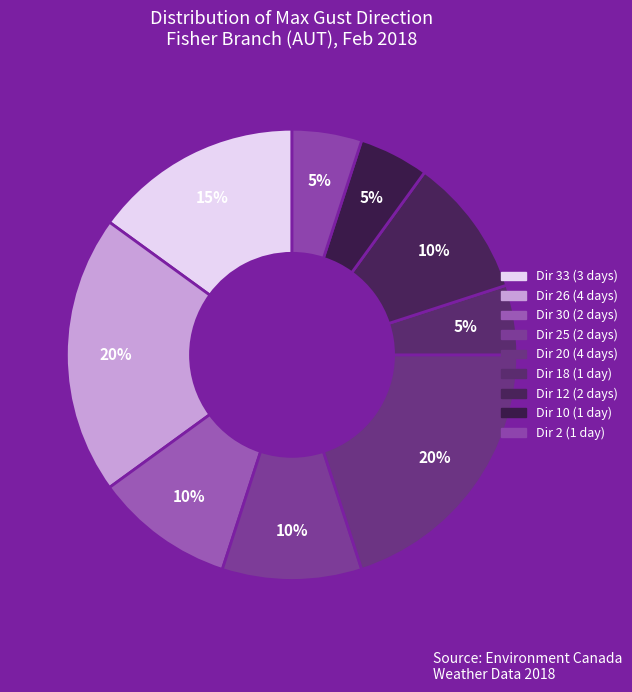

How many segments does this pie chart have?

9